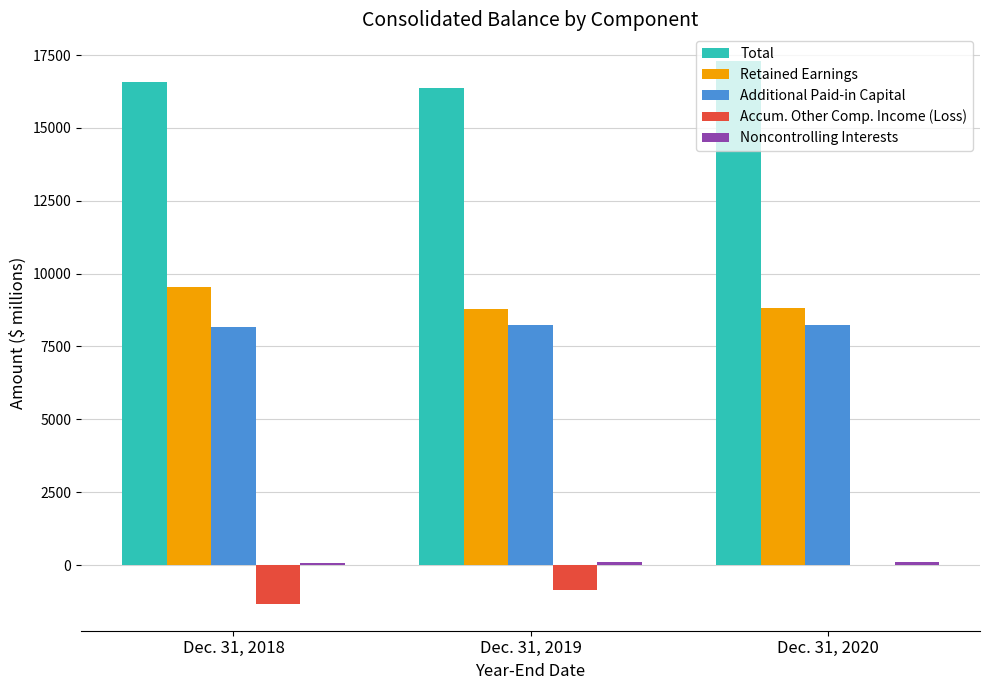

How many series are shown in this chart?

5